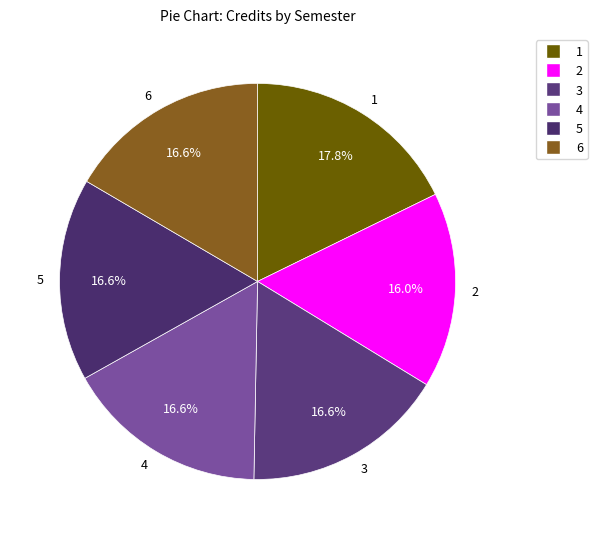

Combined, do 3 and 6 account for over 50%?

No